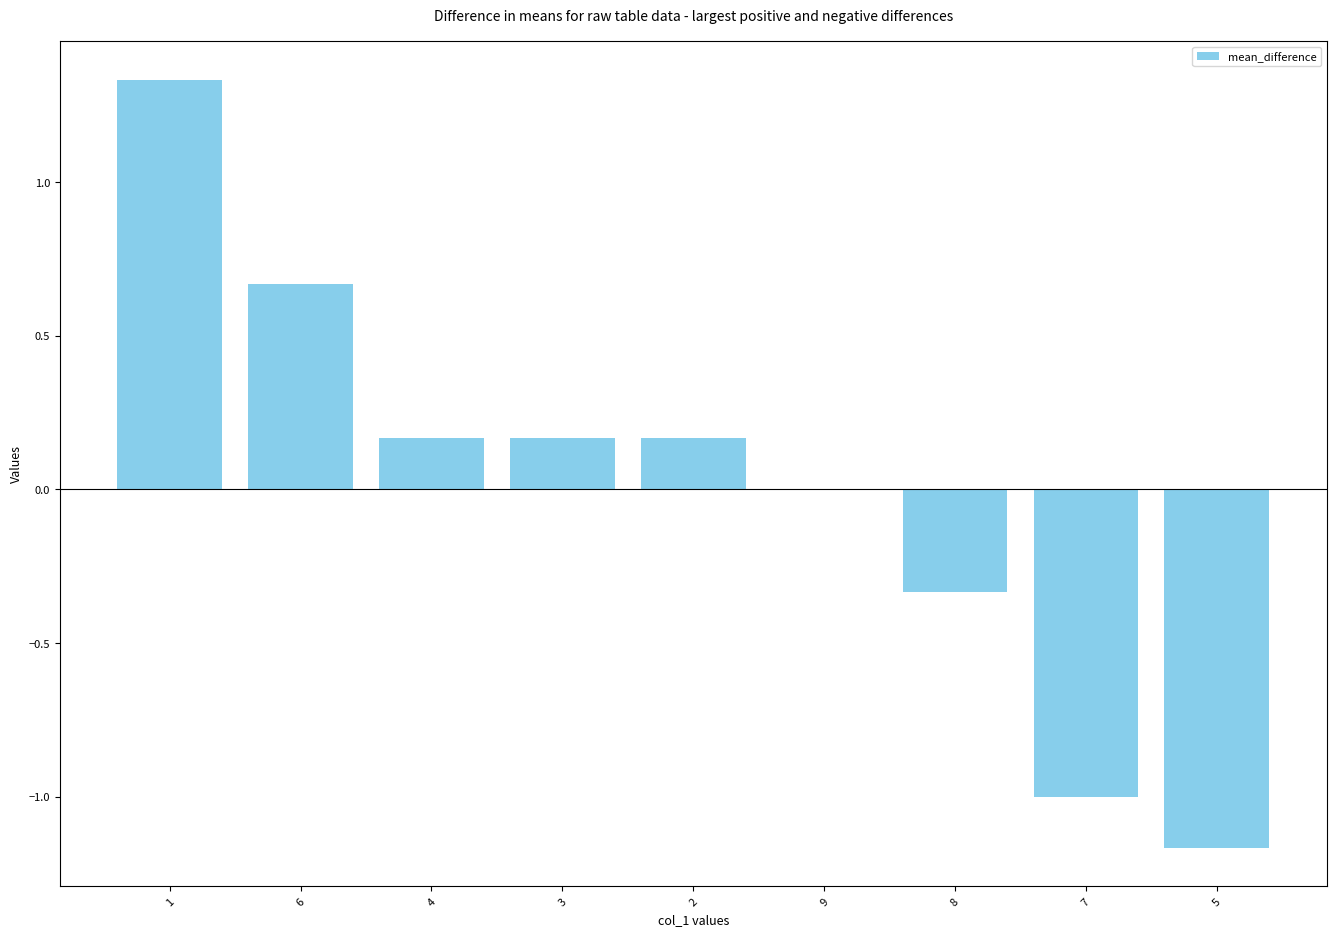

The chart shows a value of -0.6 at 7. True or false?

False